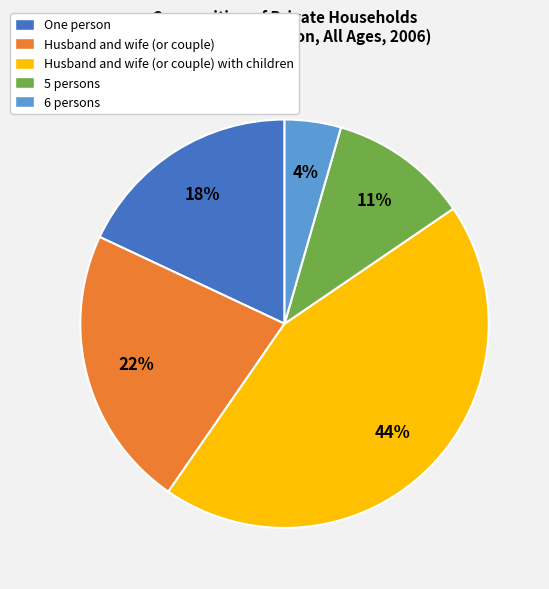

Do 6 persons and Husband and wife (or couple) with children together represent more than half of the pie?

No